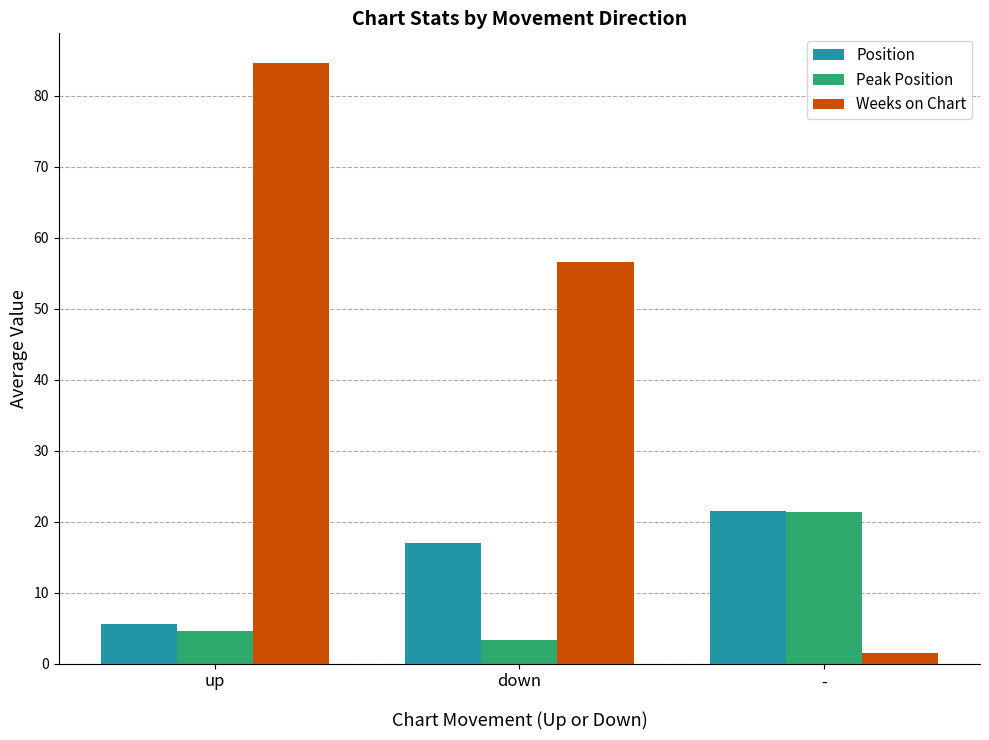

The Weeks on Chart series shows 56.7 at down. True or false?

True